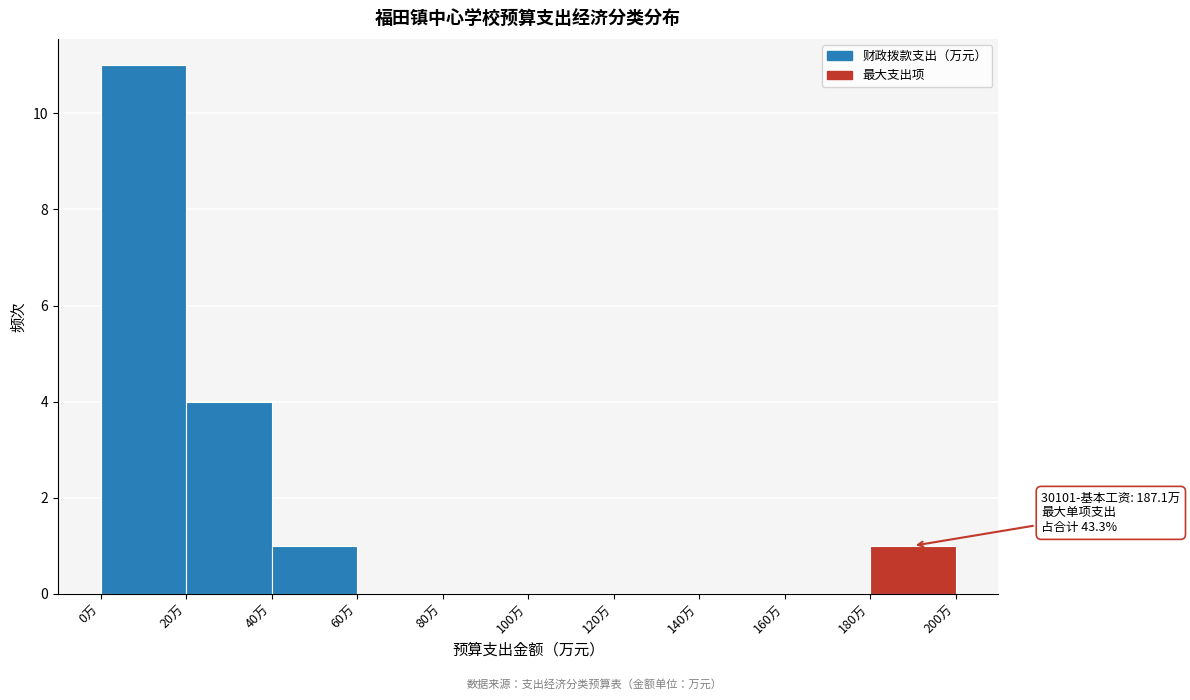

Which range on the x-axis has the tallest bar?

0 to 20